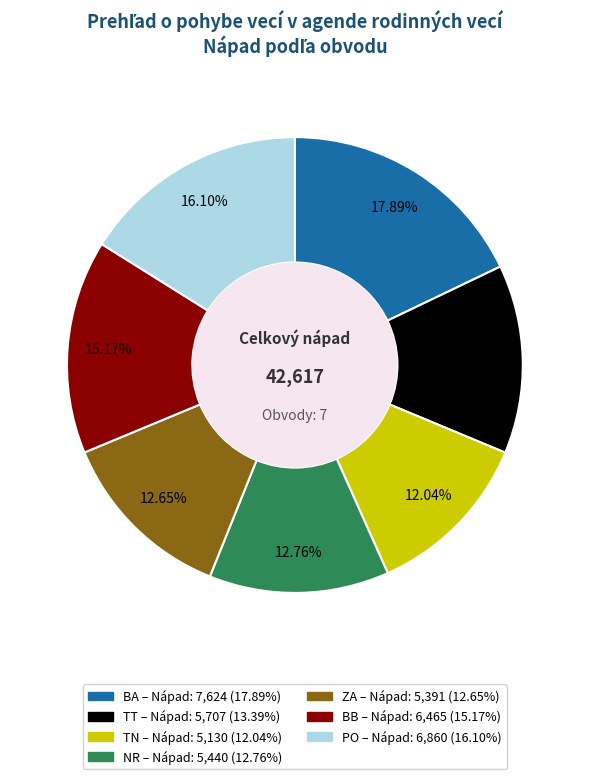

Is there any slice that represents more than half of the pie?

No